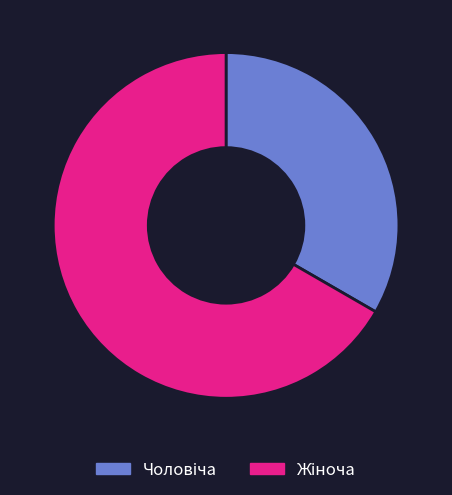

Count the number of slices in the pie.

2